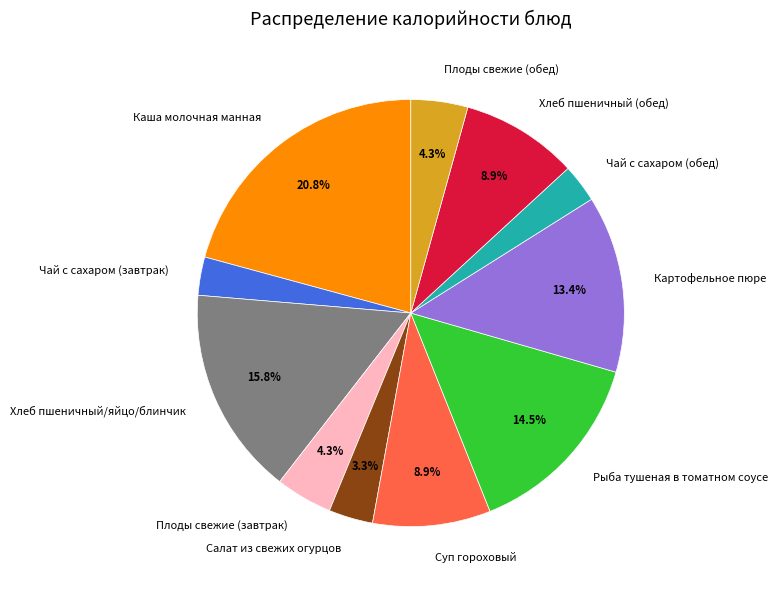

To the nearest percent, what percentage of the pie is Хлеб пшеничный (обед)?

9%